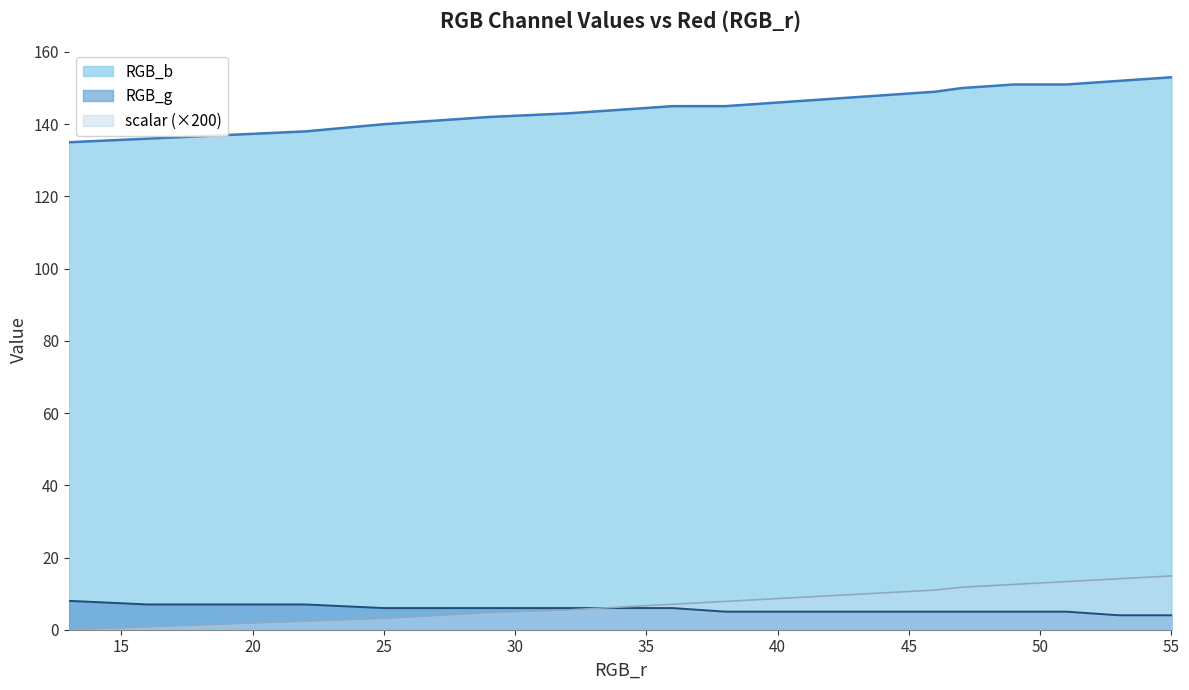

Is it true that RGB_b equals 214.5 at 16?

False